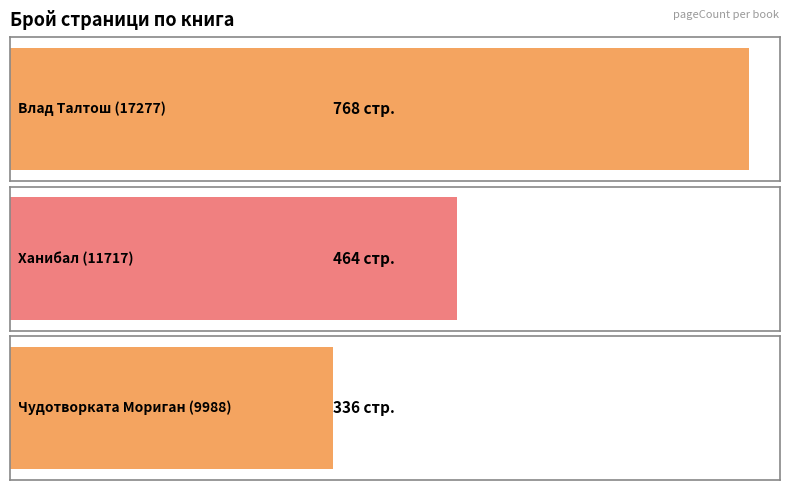

Approximately how many times larger is the value at Ханибал (11717) compared to Чудотворката Мориган (9988)?

1.4